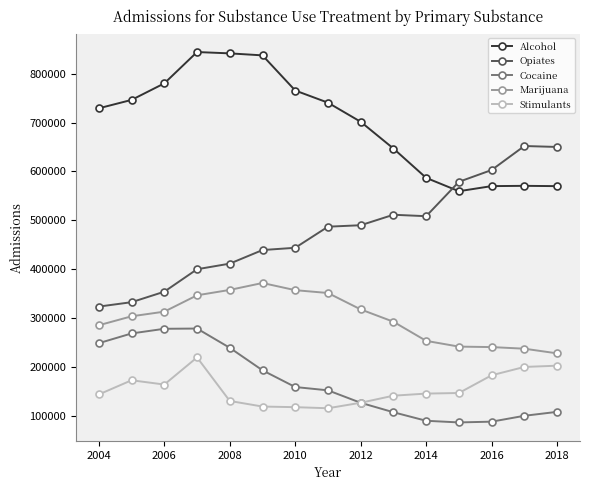

True or false: Stimulants has more than 1 points higher than both neighbors.

True